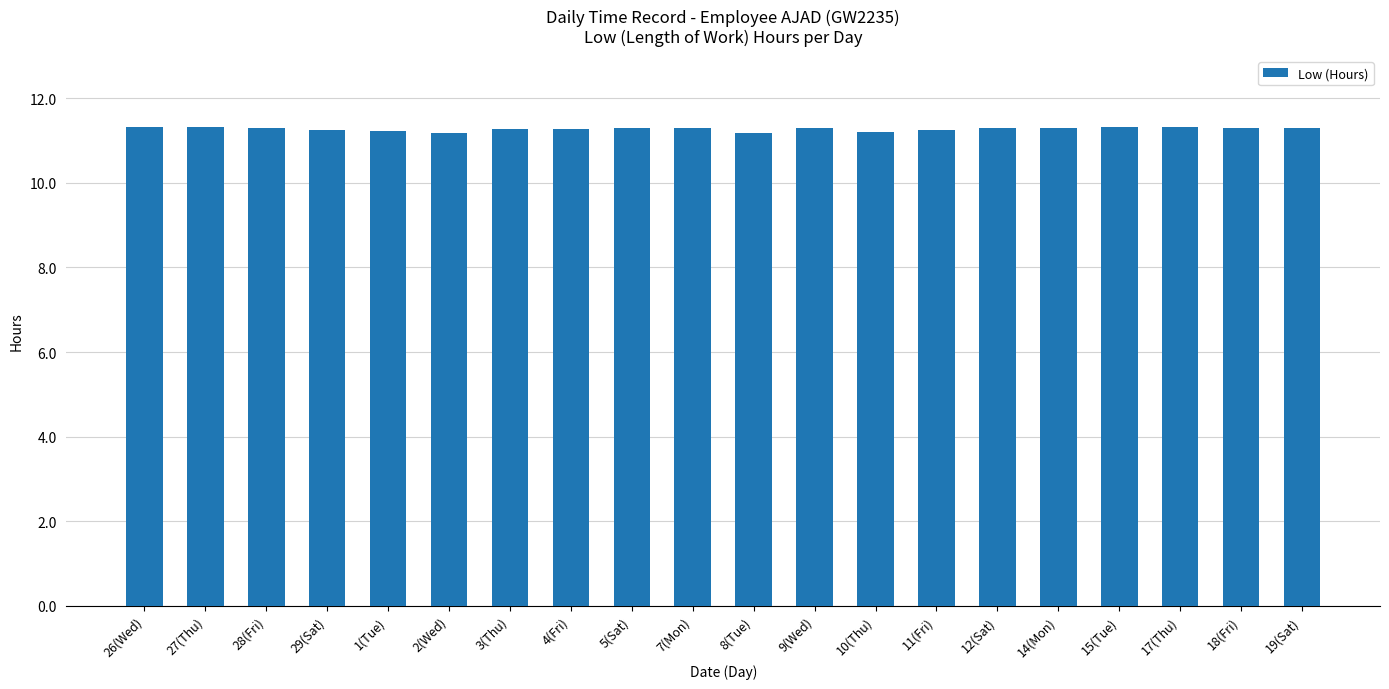

What is the greatest value displayed?

11.3